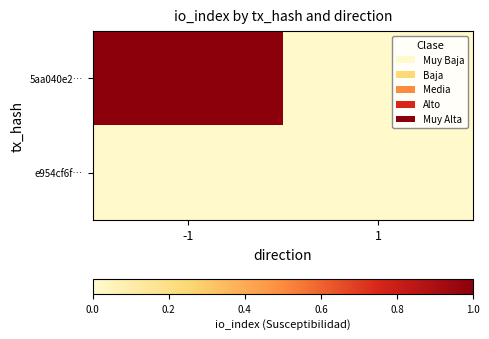

What is the total value across all series at -1?

1